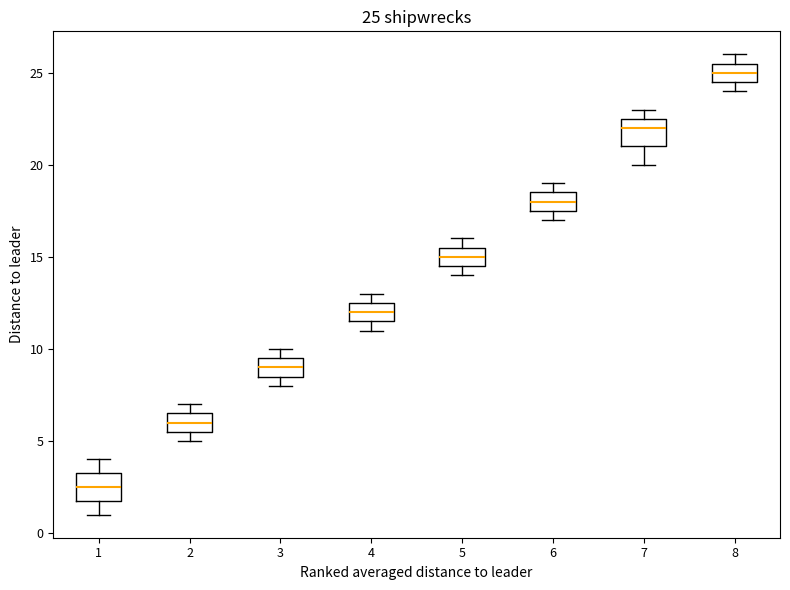

Which box's median line is the lowest?

1